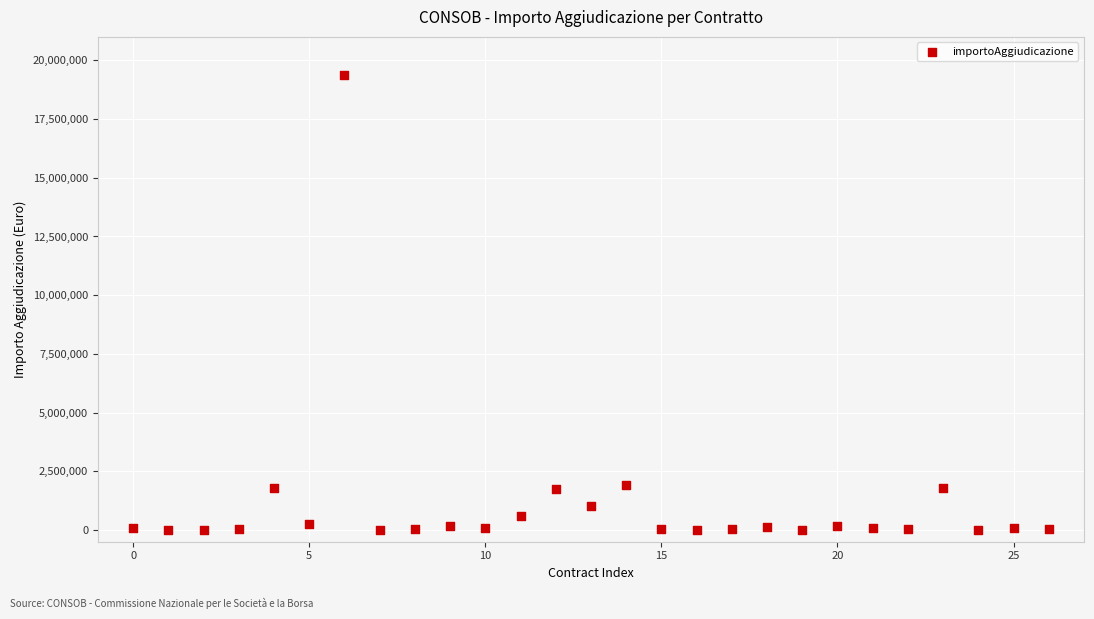

What is the range of Y values (max minus min)?

19376763.2